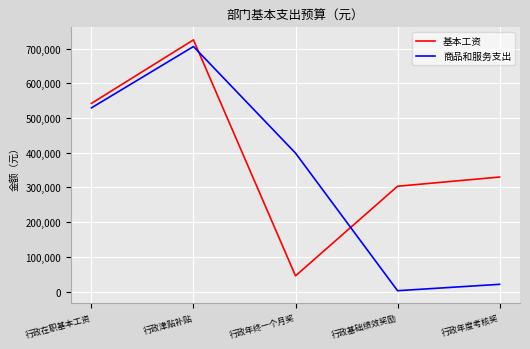

What is the average value of the 商品和服务支出 series?

331558